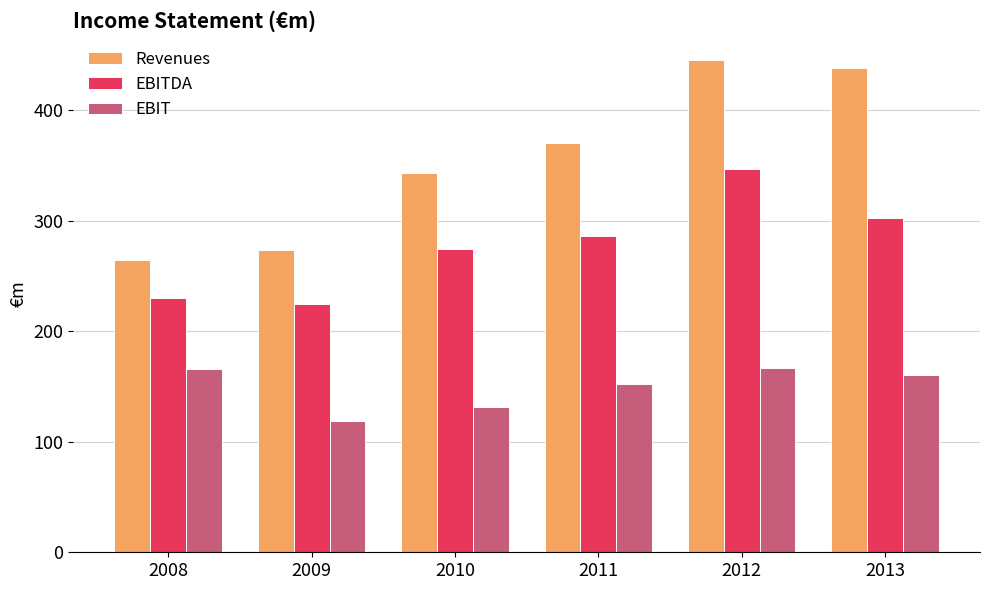

What is the value of the EBIT bar at the 1st from the left?

165.7